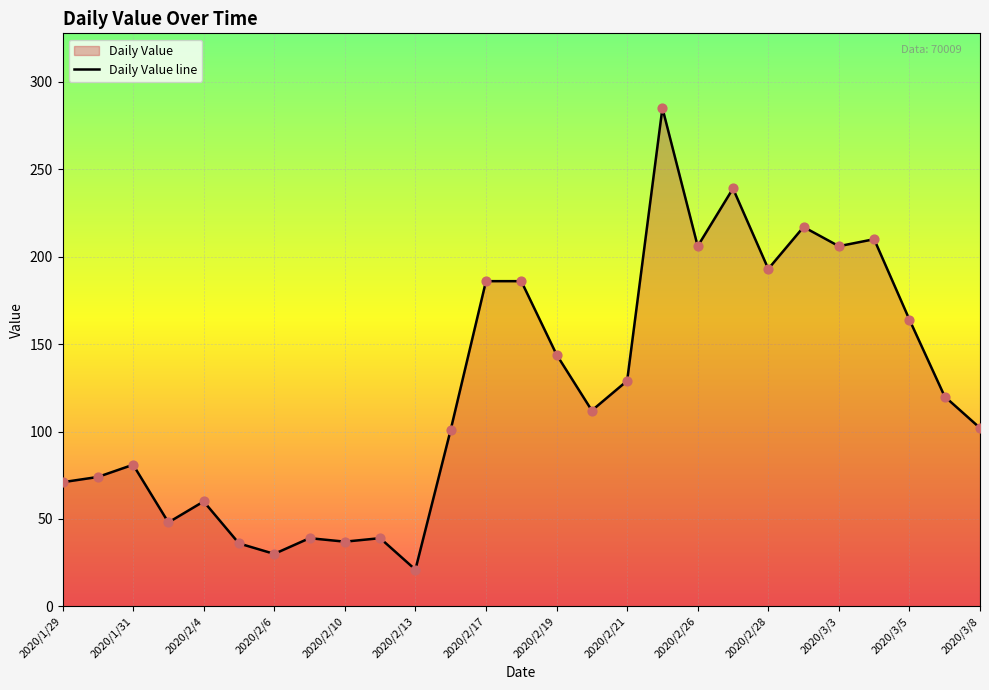

What is the ratio of the value at 2020/3/4 to the value at 2020/3/3?

1.0